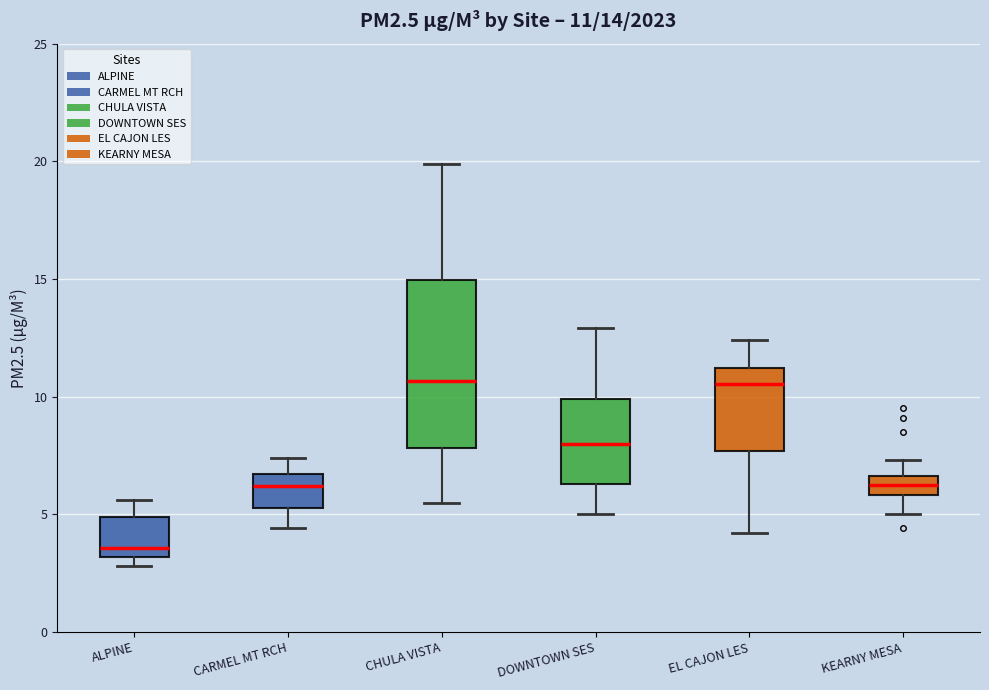

Which box is the tallest, from its lower edge to its upper edge?

CHULA VISTA